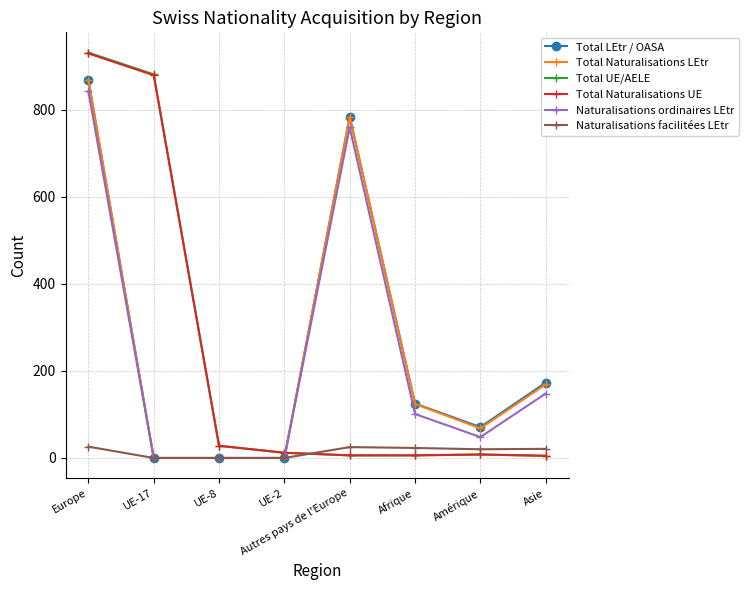

How many series are shown in this chart?

6